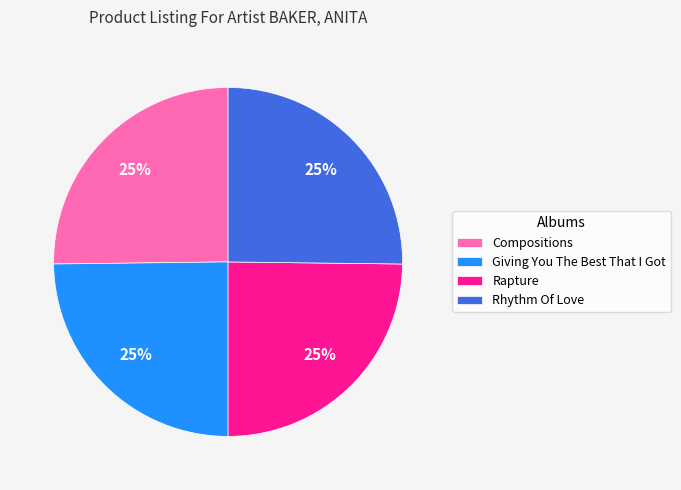

To the nearest percent, what portion does Giving You The Best That I Got represent?

25%